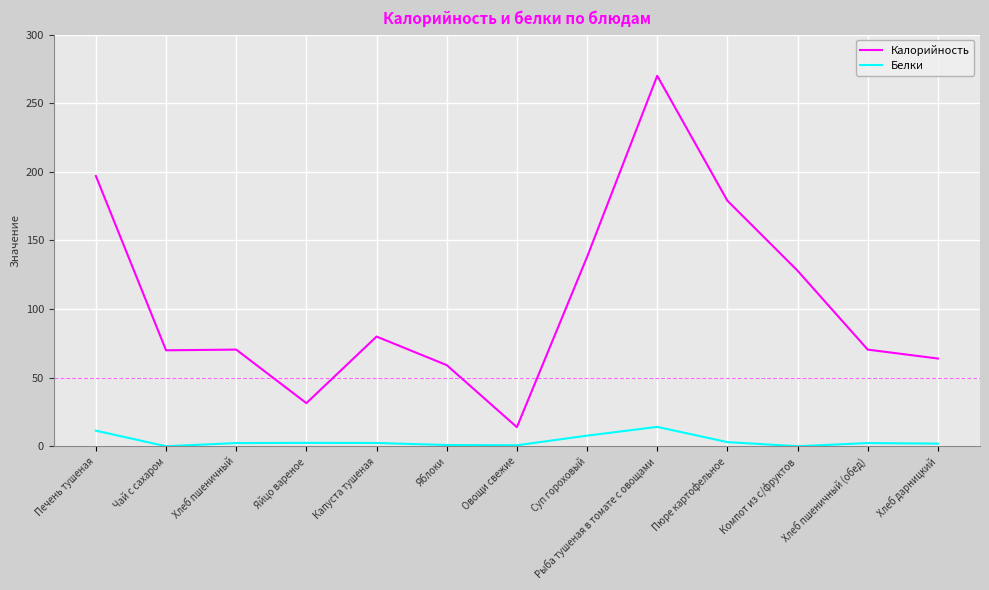

Does the chart have visible grid lines?

Yes